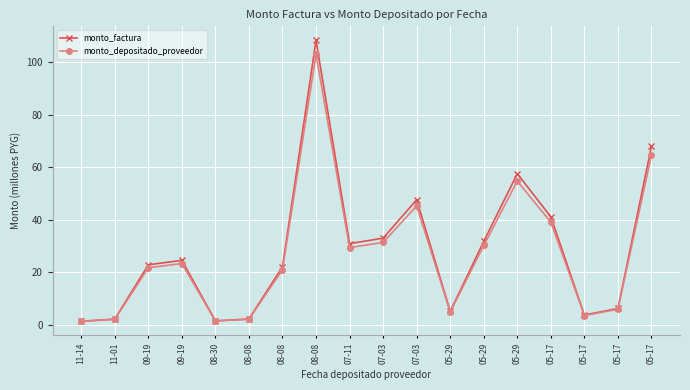

How many interior local valleys does the monto_depositado_proveedor series have?

4